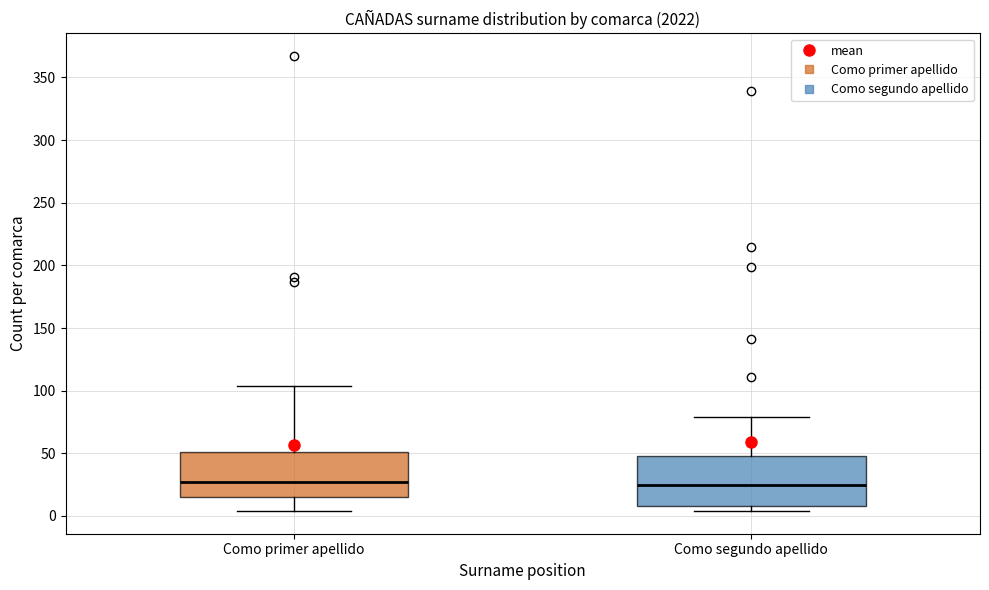

Where is the lower edge of the box for Como primer apellido on the y-axis? The values are not printed on the chart, so give them approximately, as read against the axis.

15